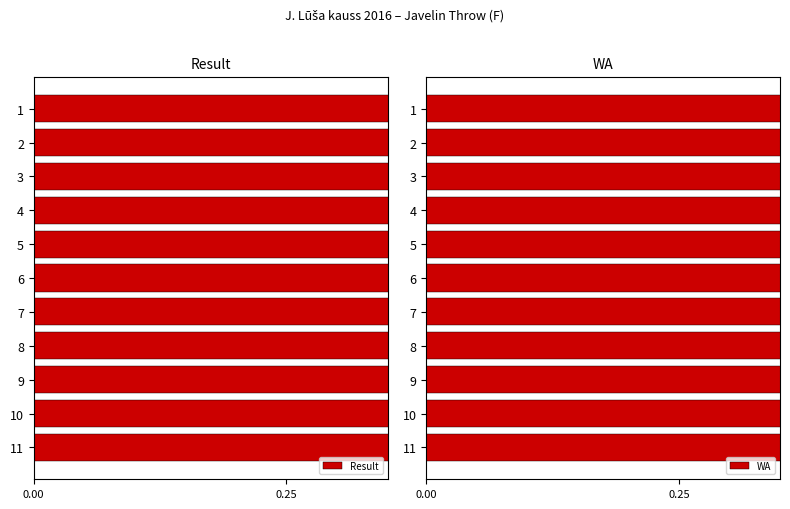

Is it true that Result equals 0.6 at 9?

True